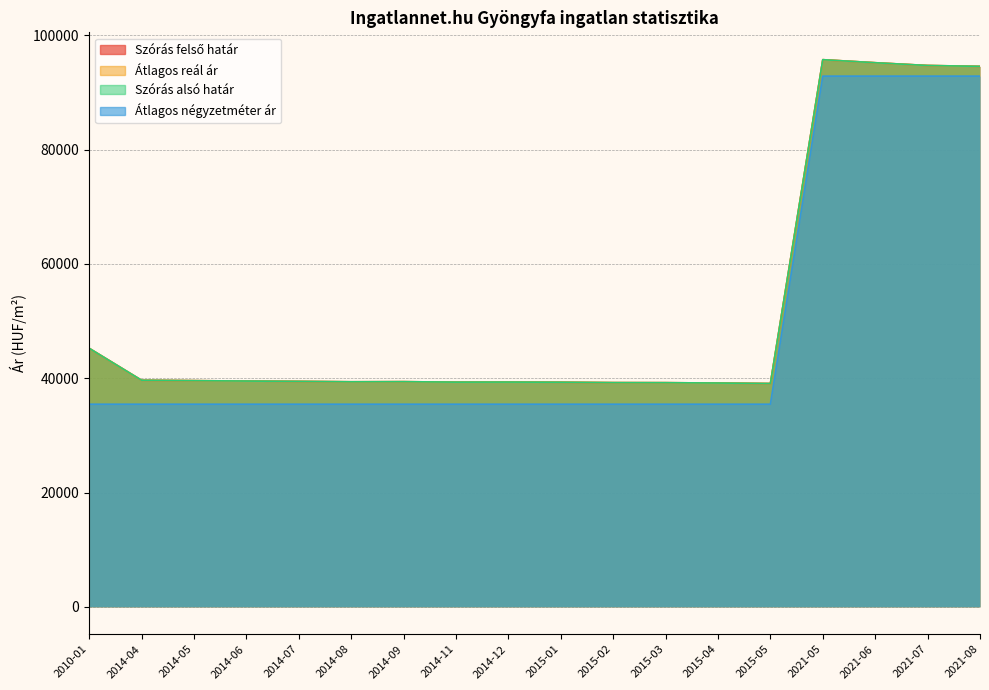

What is the highest value of the Átlagos reál ár series?

95734